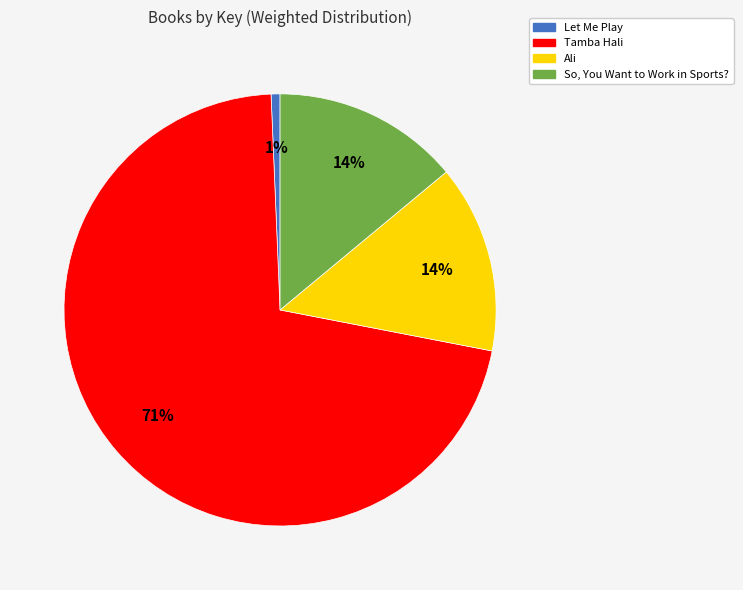

Between Tamba Hali and So, You Want to Work in Sports?, which is larger?

Tamba Hali